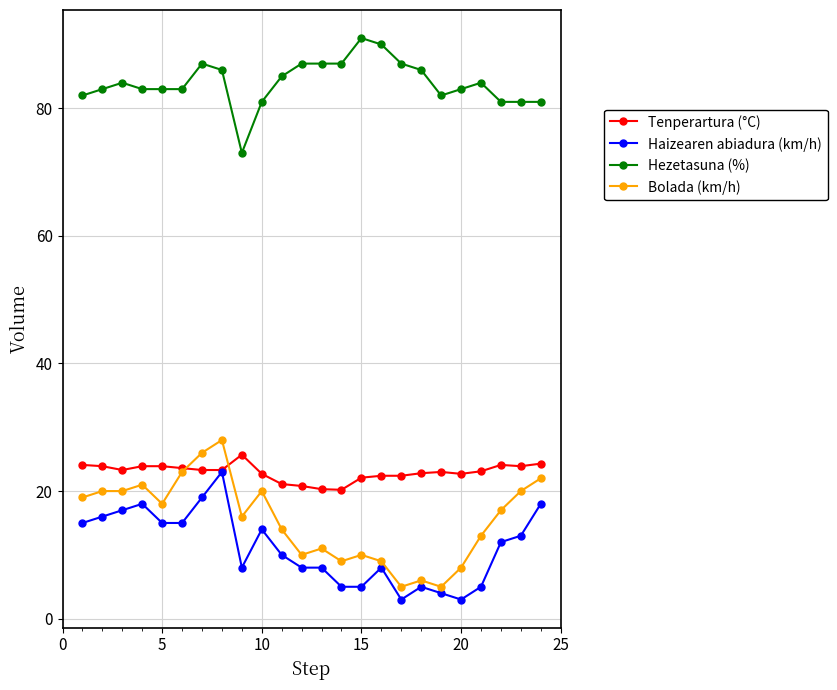

True or false: Tenperartura (°C) has more than 2 points higher than both neighbors.

True